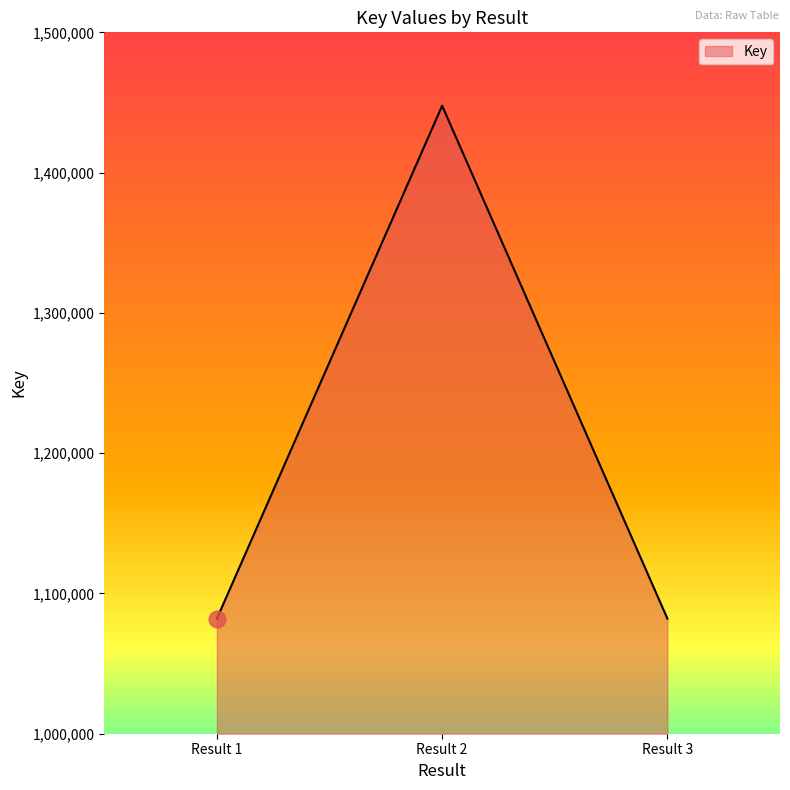

Is it true that the value at Result 2 is 1447672?

True